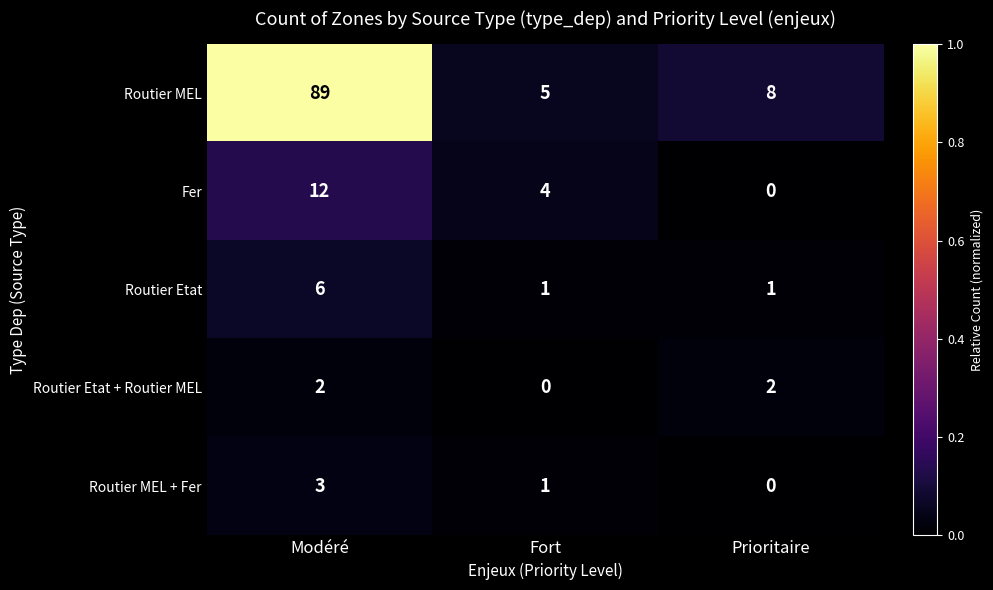

Rank the series at Modéré from highest to lowest value.

Routier MEL, Fer, Routier Etat, Routier MEL + Fer, Routier Etat + Routier MEL